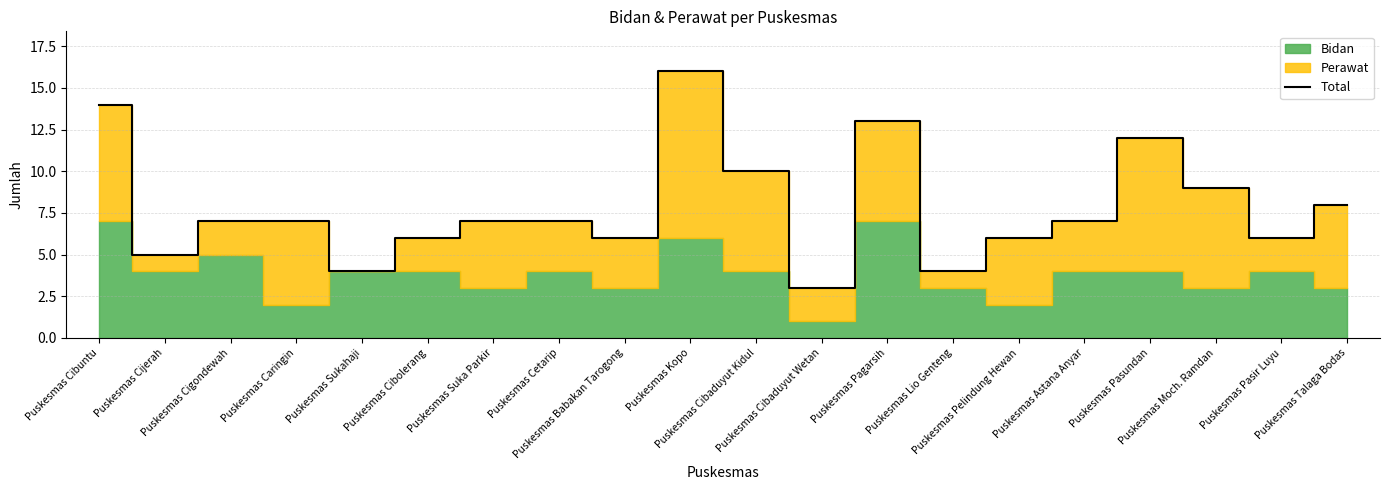

How many data points are above 7?

7